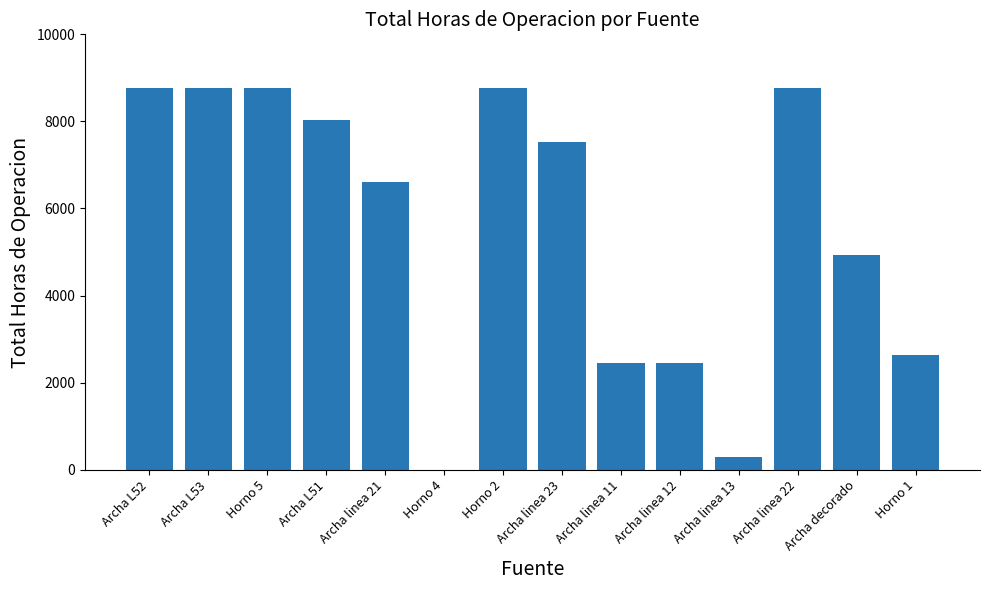

What is the ratio of the value at Archa linea 22 to the value at Archa L53?

1.0